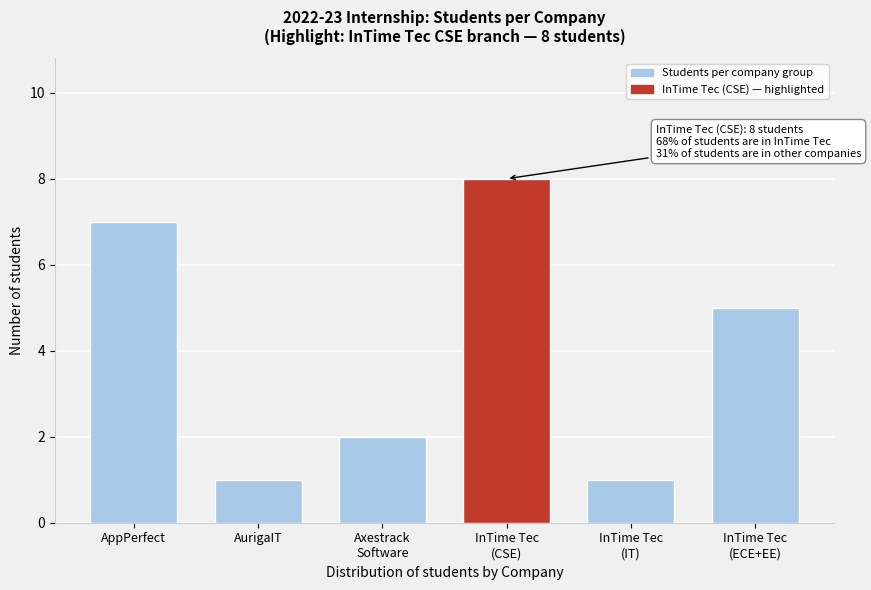

Reading left to right, transcribe all the data shown in this chart.

7	1	2	8	1	5